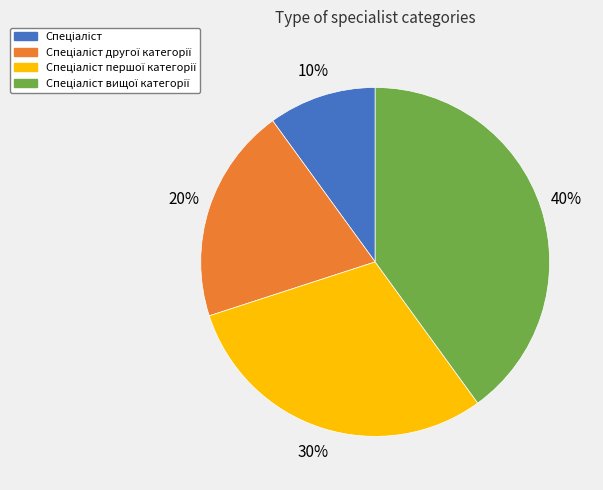

To the nearest percent, what is the average slice percentage?

25%